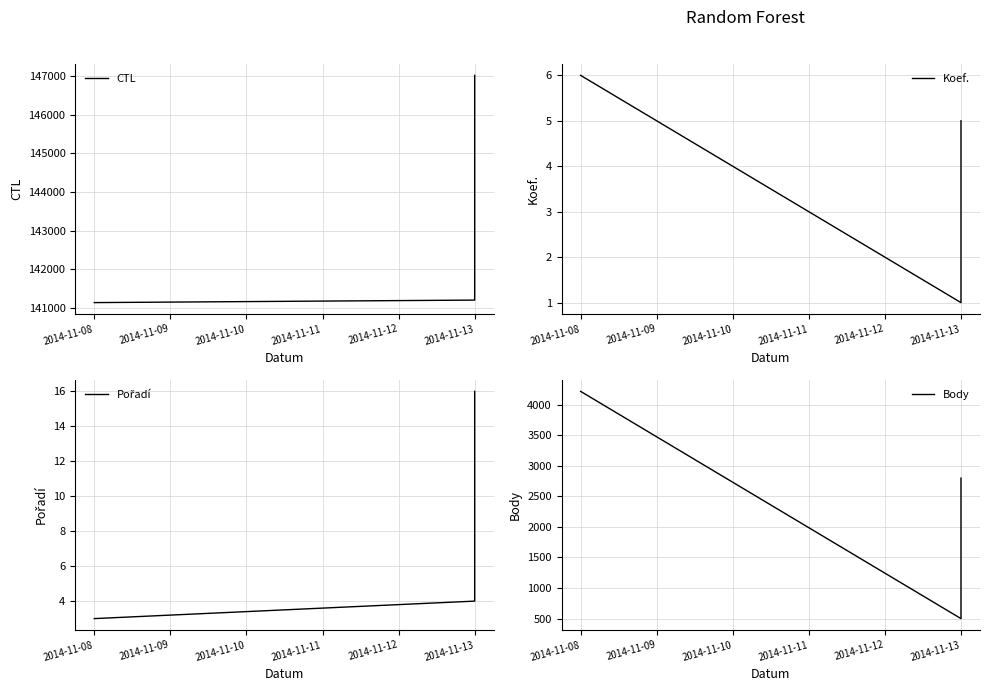

Between 2014-11-08 and 2014-11-13, which series saw the biggest shift?

Body